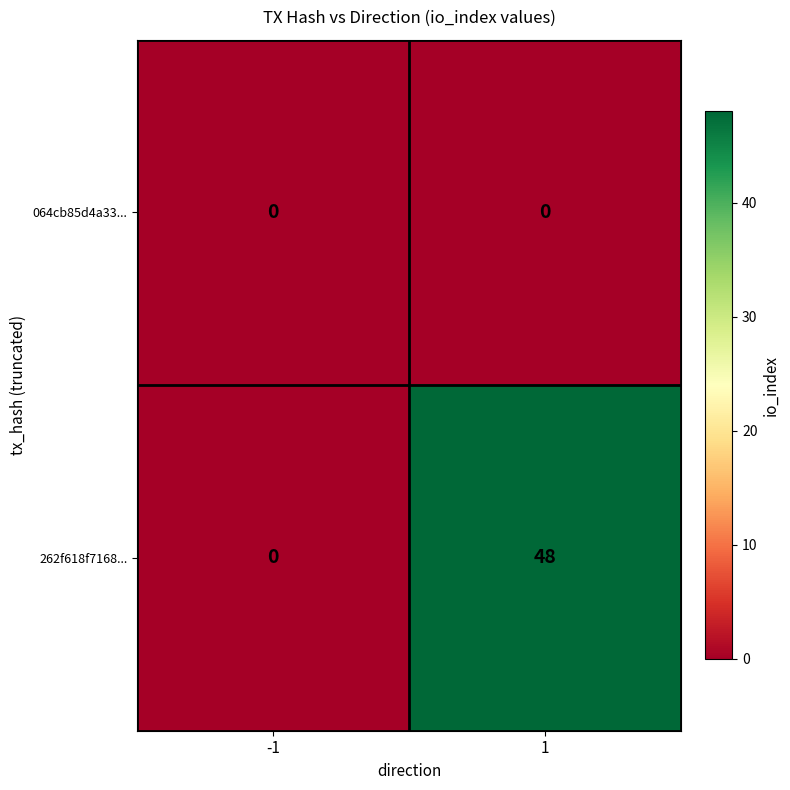

Is the value of 064cb85d4a33... at 1 greater than the value of 262f618f7168... at 1?

No